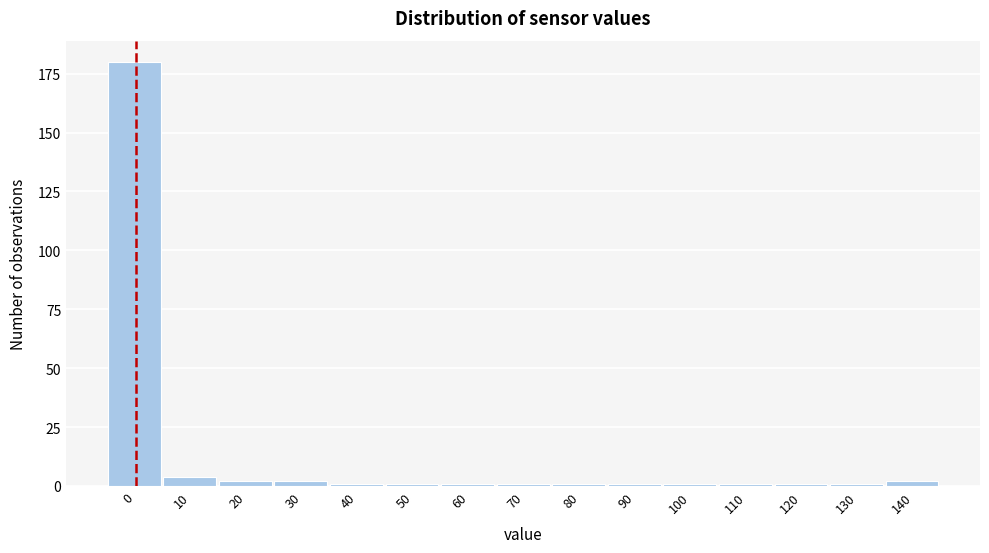

Reading left to right, extract all data points from this chart.

0=180	10=4	20=2	30=2	40=1	50=1	60=1	70=1	80=1	90=1	100=1	110=1	120=1	130=1	140=2